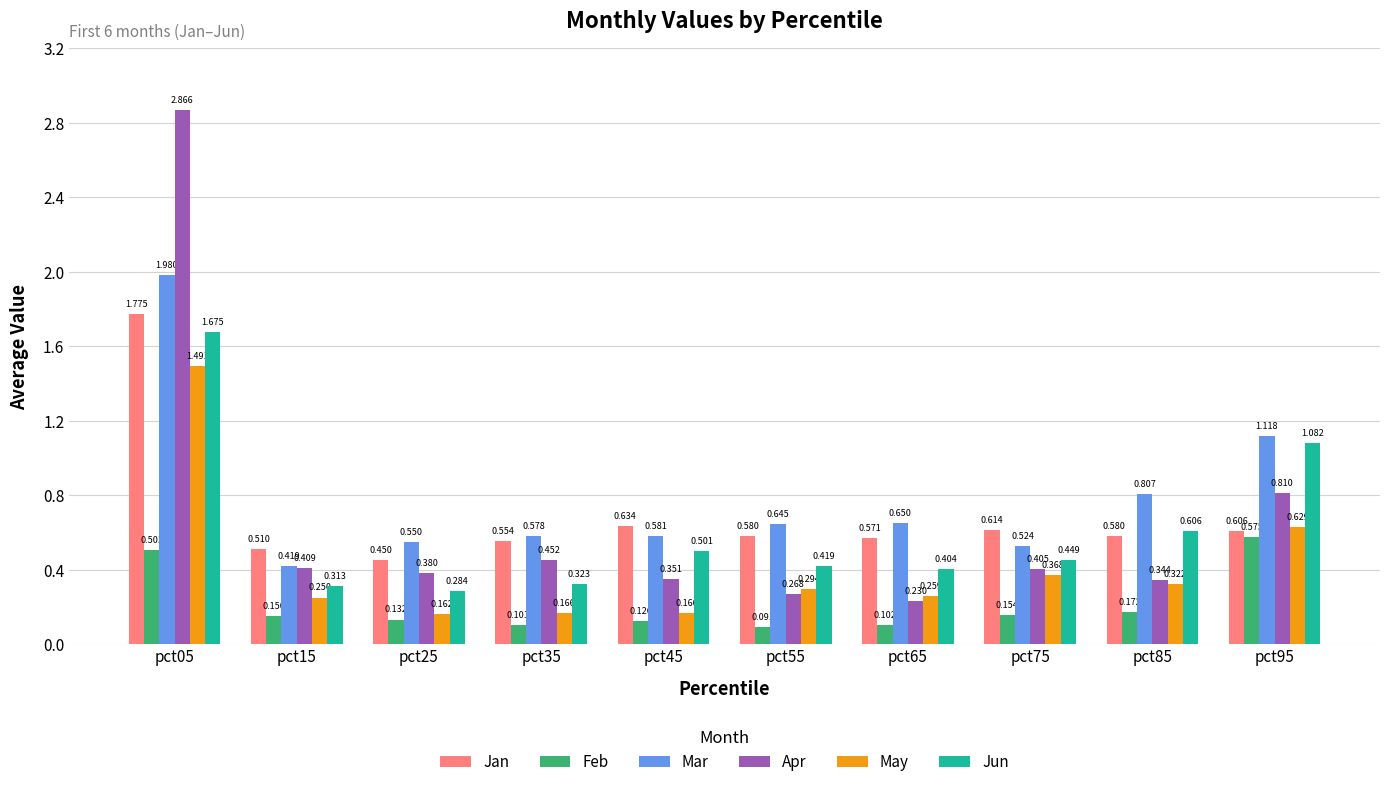

Rank the categories by Mar value from highest to lowest.

pct05, pct95, pct85, pct65, pct55, pct45, pct35, pct25, pct75, pct15